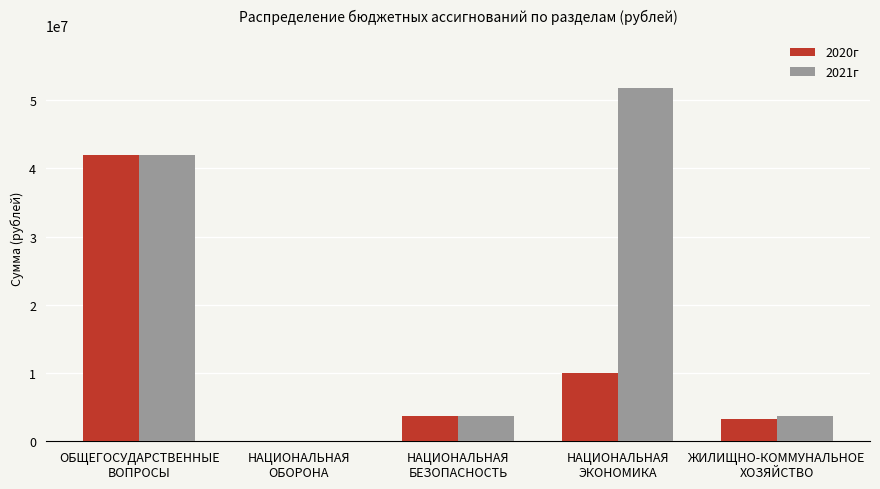

How many categories are shown in the chart?

5